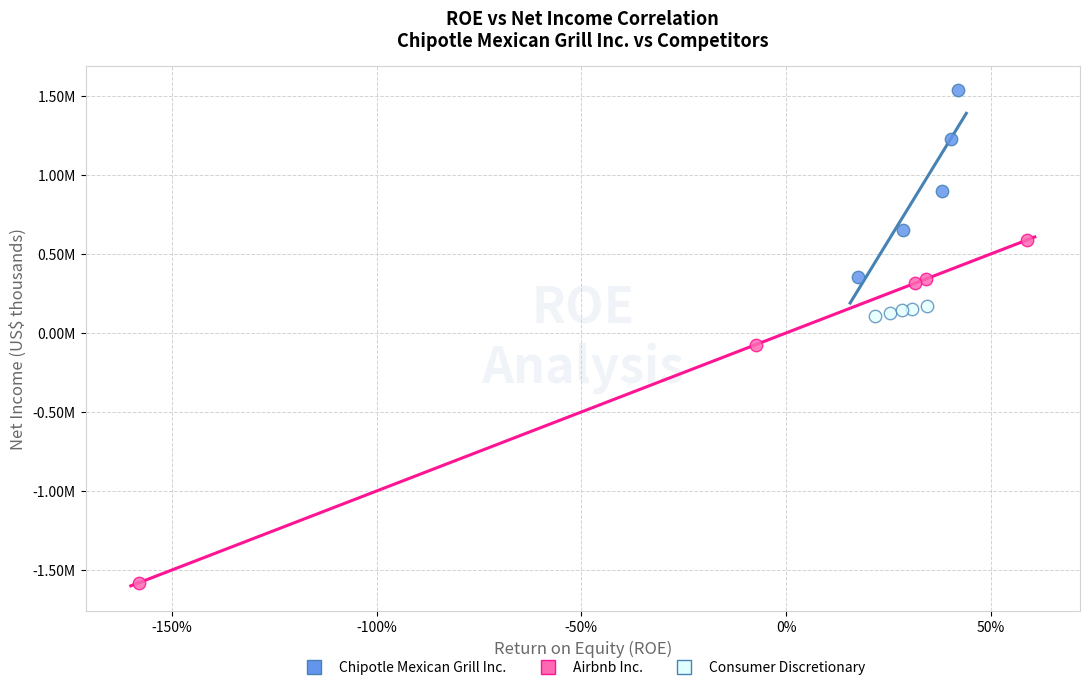

What are all the series names shown in the legend?

Chipotle Mexican Grill Inc., Airbnb Inc., Consumer Discretionary